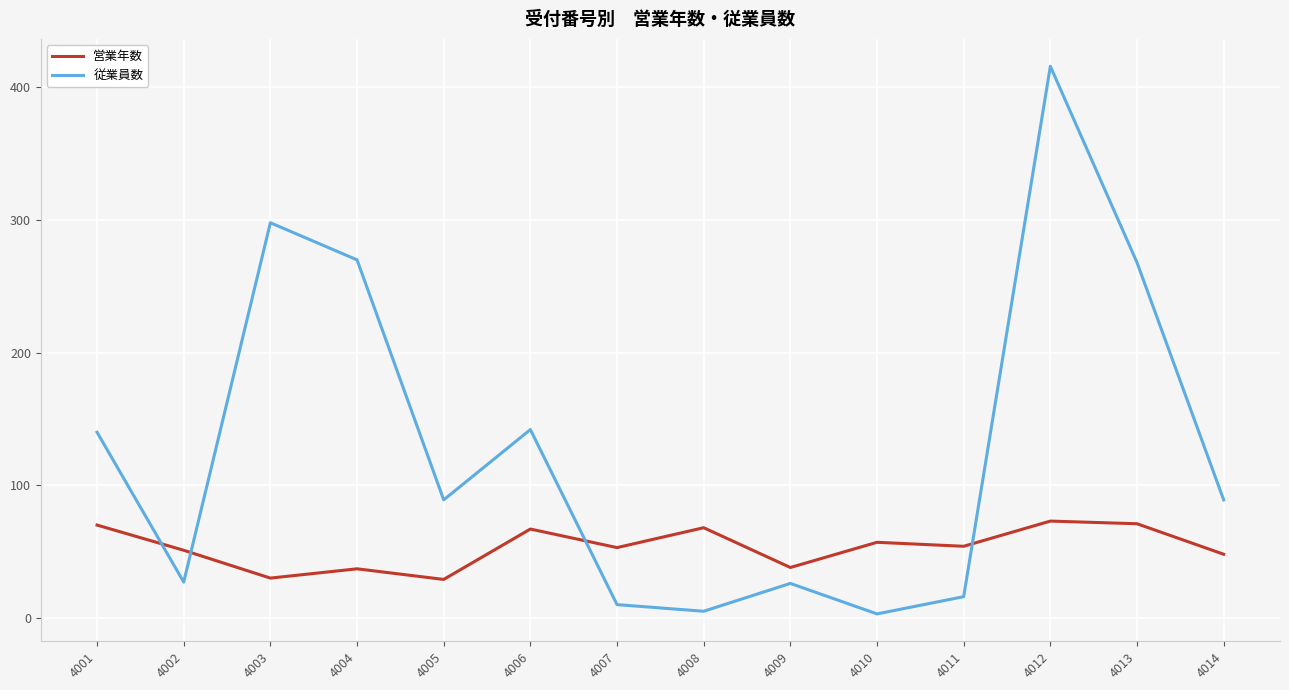

What is the maximum value for 営業年数?

73